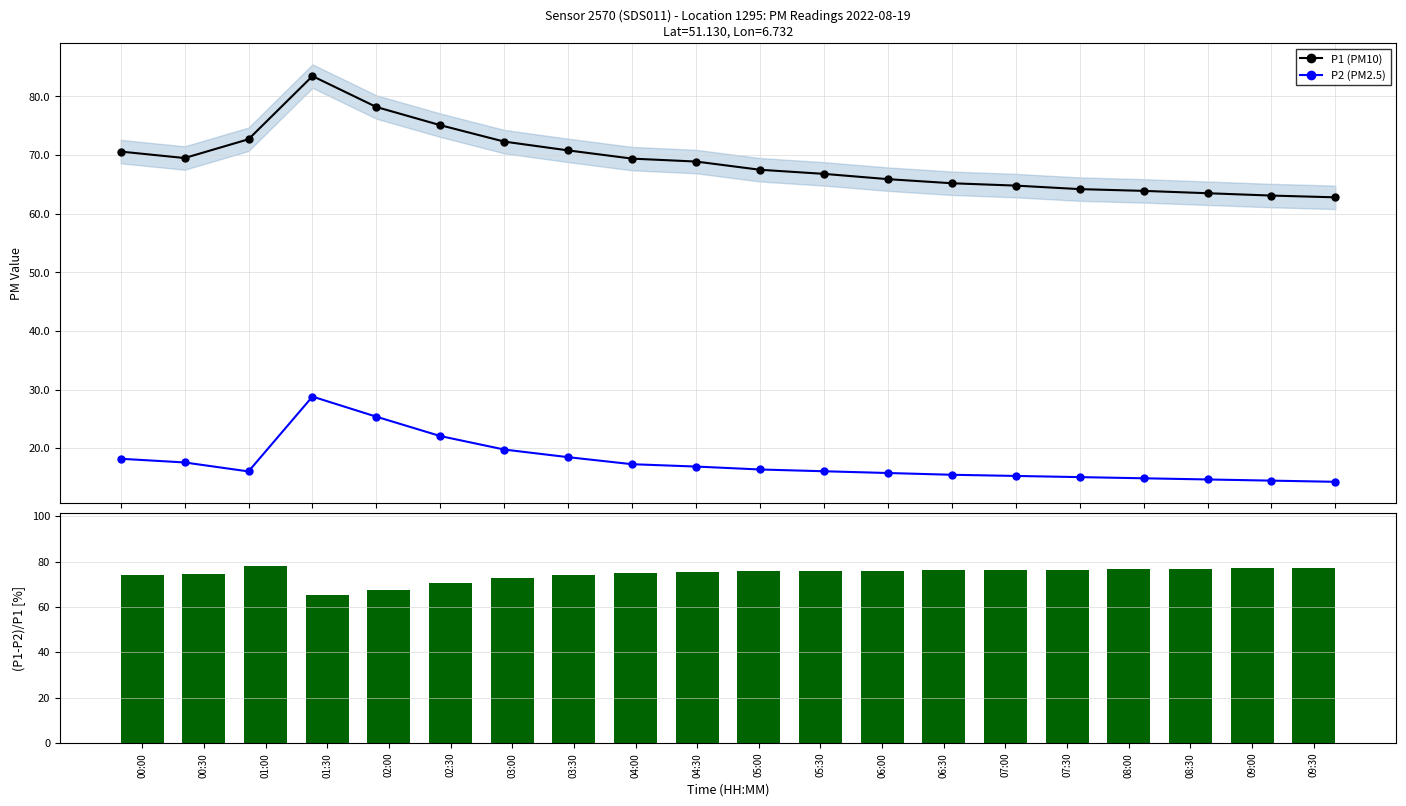

How many data points in P1 (PM10) are less than 68?

10